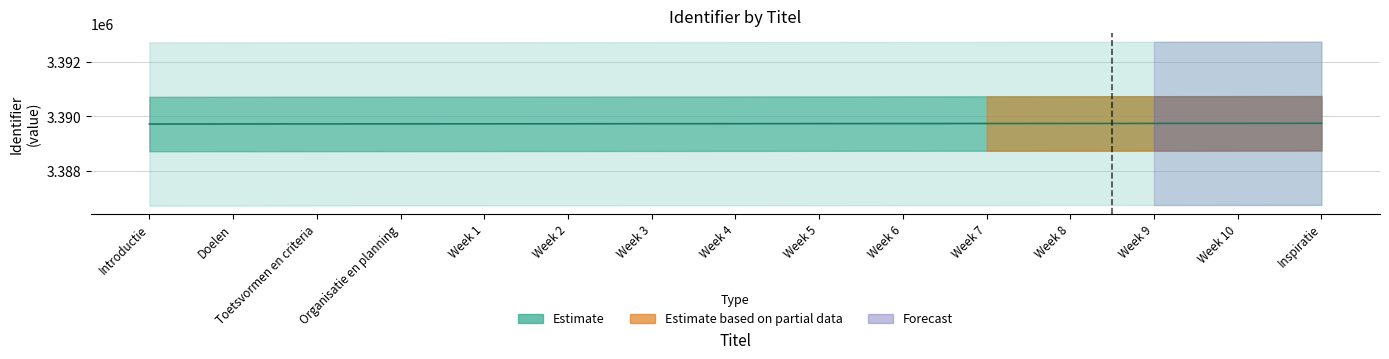

The chart shows a value of 3389729 at Week 1. True or false?

True